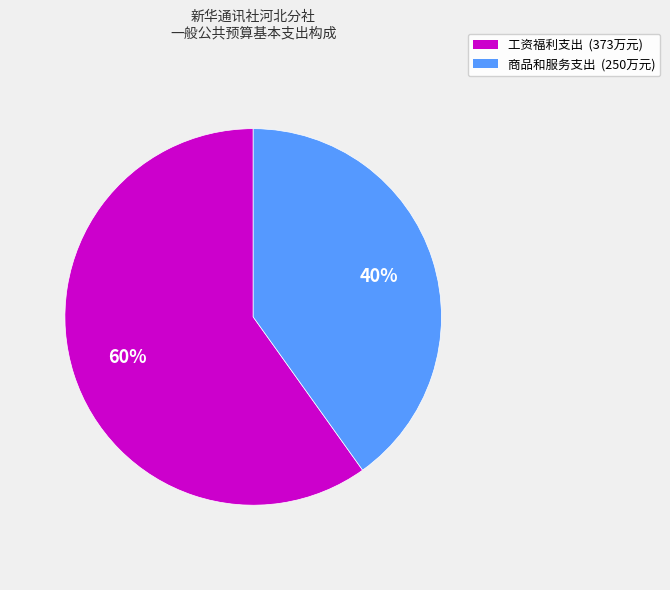

Do 商品和服务支出 and 工资福利支出 together represent more than half of the pie?

Yes